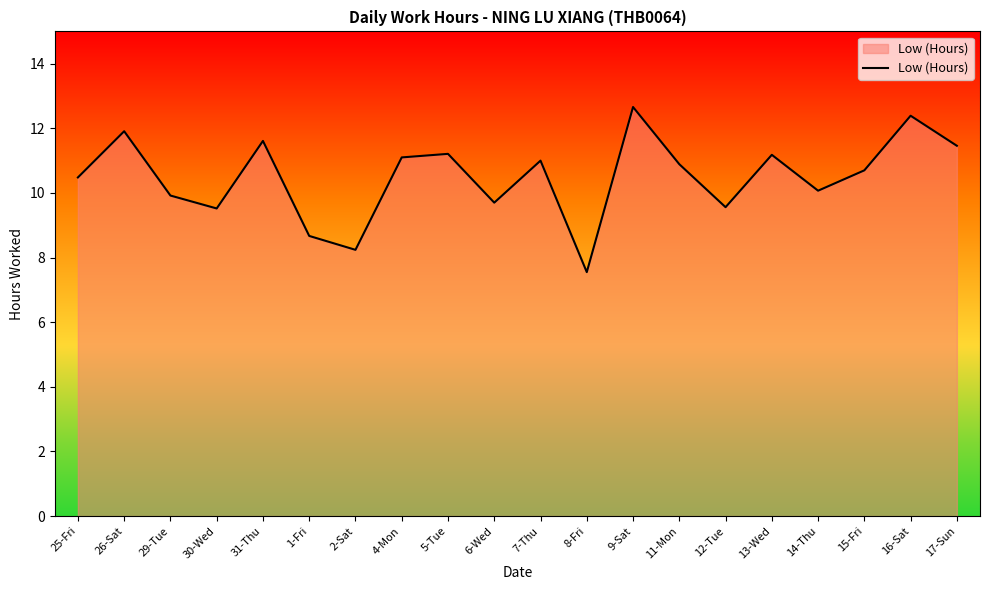

Is it true that the value at 31-Thu is 20.0?

False